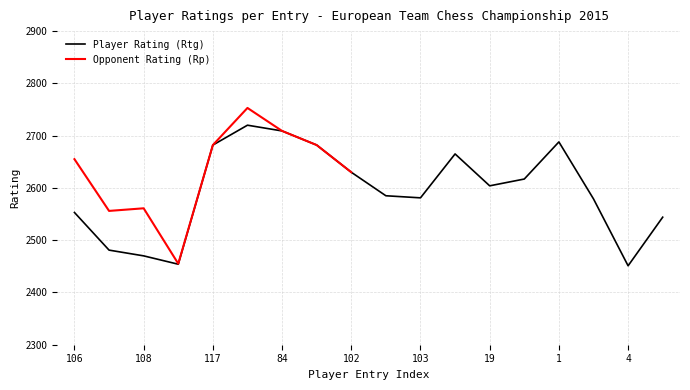

The Player Rating (Rtg) series shows 1260 at 103. True or false?

False